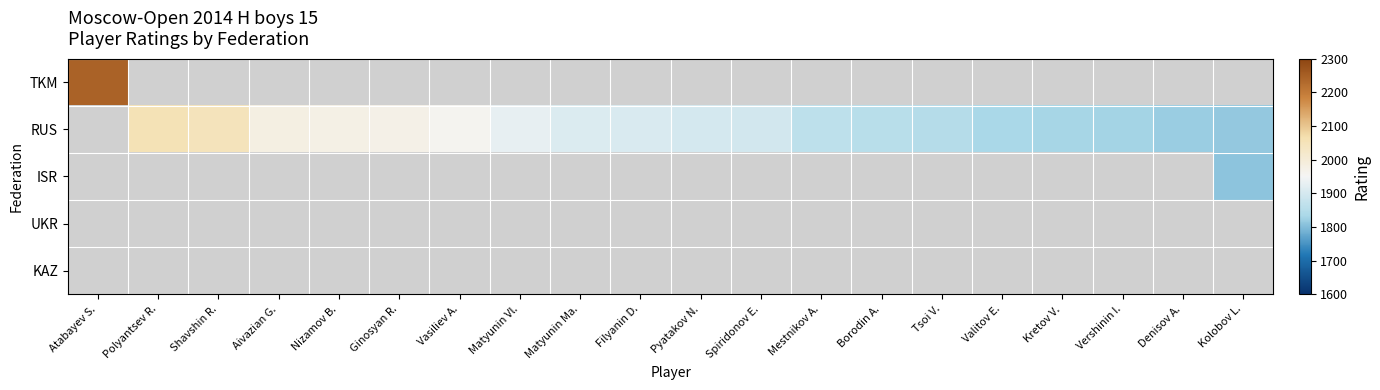

At Matyunin Ma., list the series in order from smallest to largest.

TKM, RUS, ISR, UKR, KAZ